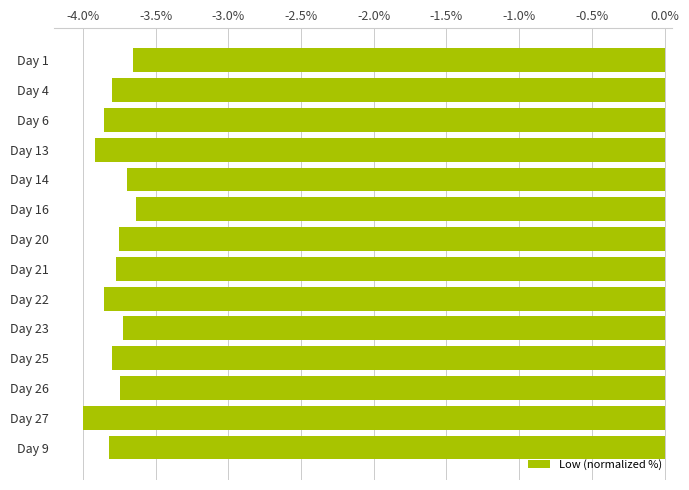

What is the label of the 2nd bar from the top?

Day 4